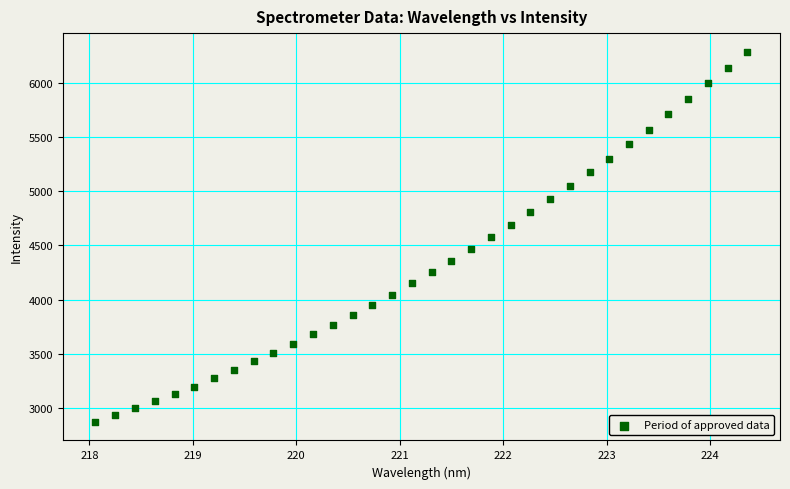

What is the range of Y values (max minus min)?

3412.2